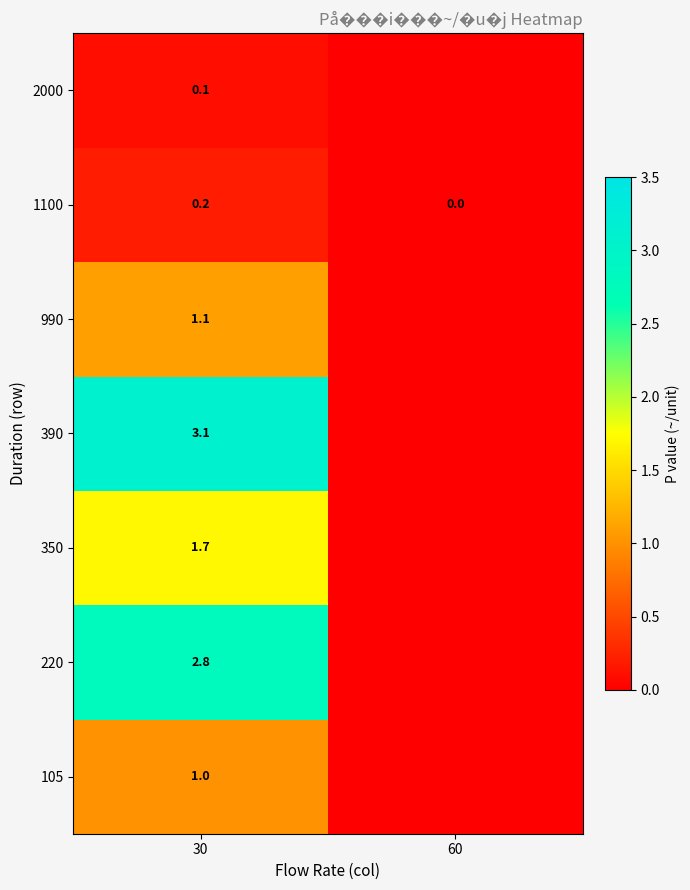

What is the difference between the maximum and minimum values in the 1100 series?

0.2